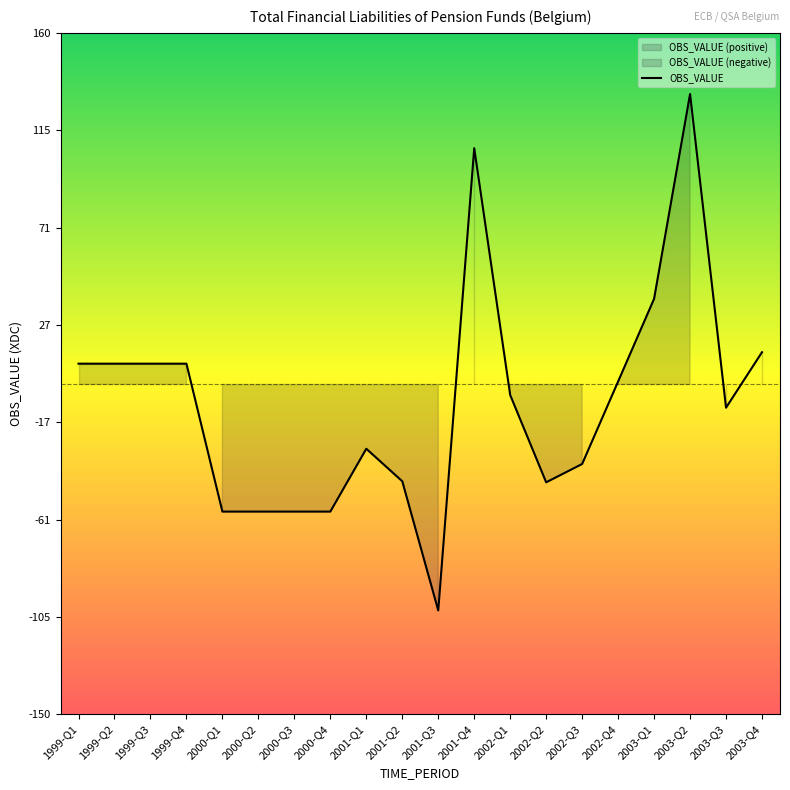

What is the change in value from 2000-Q3 to 2002-Q1?

+53.0